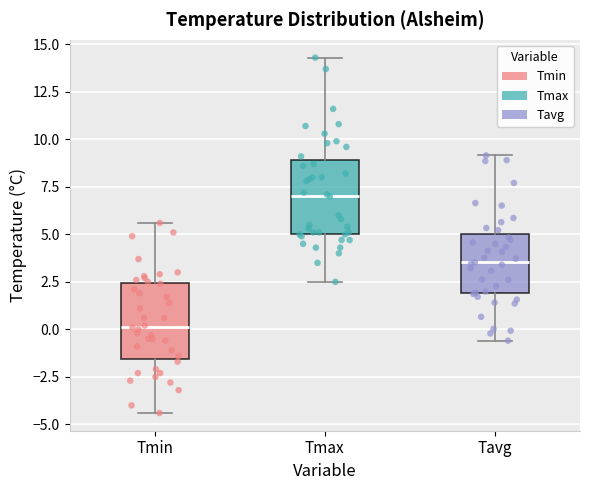

Reading left to right, transcribe this box plot: for each box, give where its median line is, the range the box spans, and where its two whiskers end, as read against the y-axis. The values are not printed on the chart, so give them approximately, as read against the axis.

Tmin: median 0.0, box -1.5 to 2.5, whiskers -4.5 to 5.5
Tmax: median 7.0, box 5.0 to 9.0, whiskers 2.5 to 14.5
Tavg: median 3.5, box 2.0 to 5.0, whiskers -0.5 to 9.0